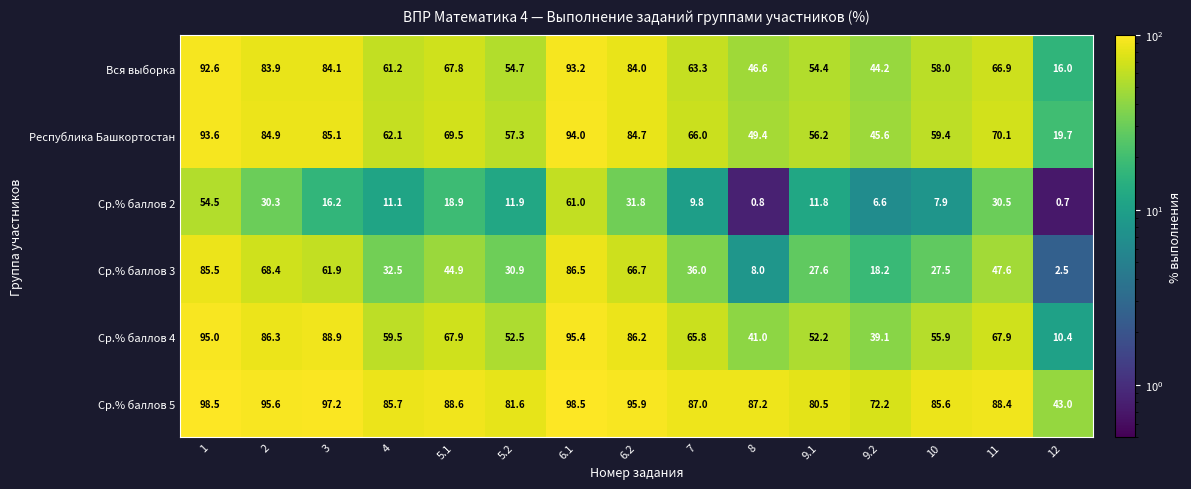

What is the greatest value displayed?

98.5